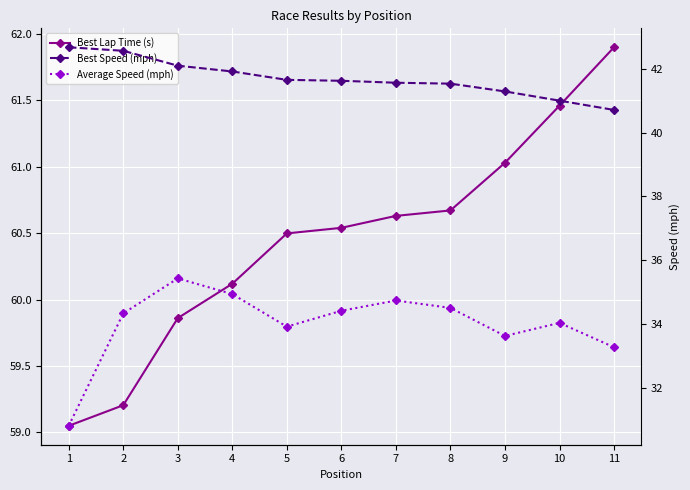

Is the value of Best Speed (mph) at 3 greater than the value of Best Lap Time (s) at 2?

No